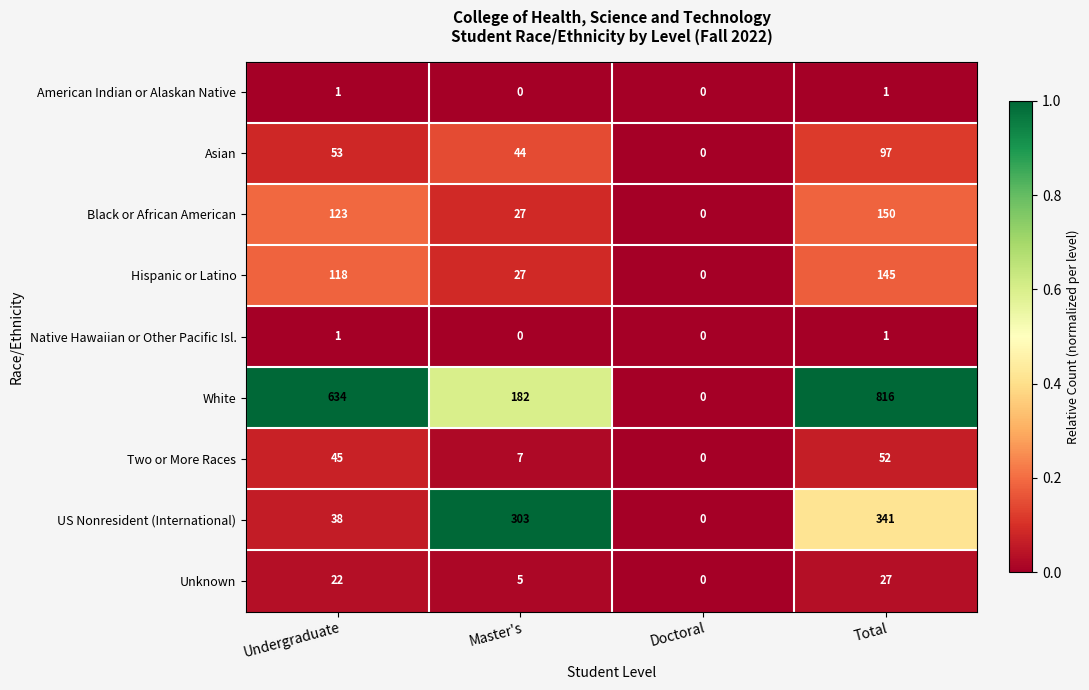

The value of White at Master's is 182. True or false?

True